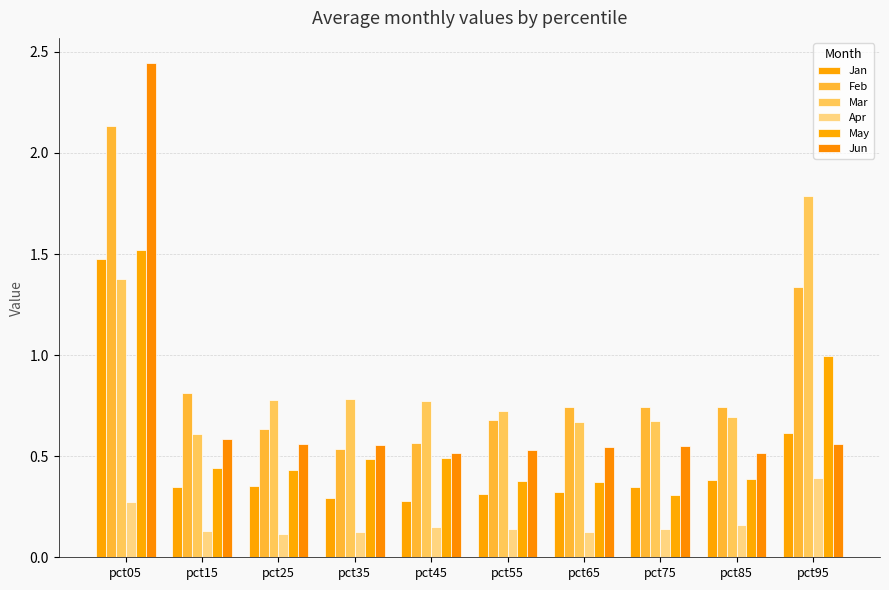

At how many categories does at least one series exceed 0?

10